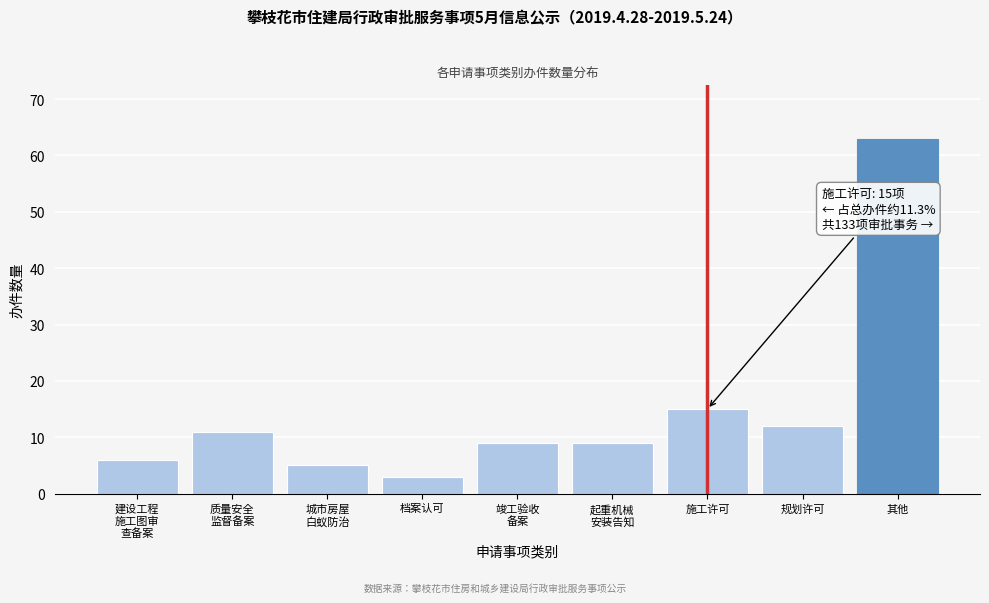

Reading right to left, extract all data points from this chart.

63	12	15	9	9	3	5	11	6